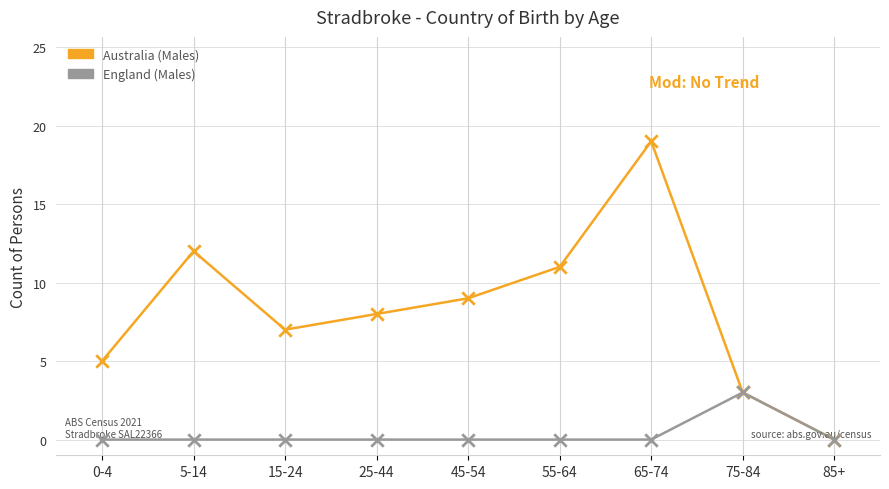

Is the value of Australia (Males) at 25-44 greater than the value of England (Males) at 75-84?

Yes